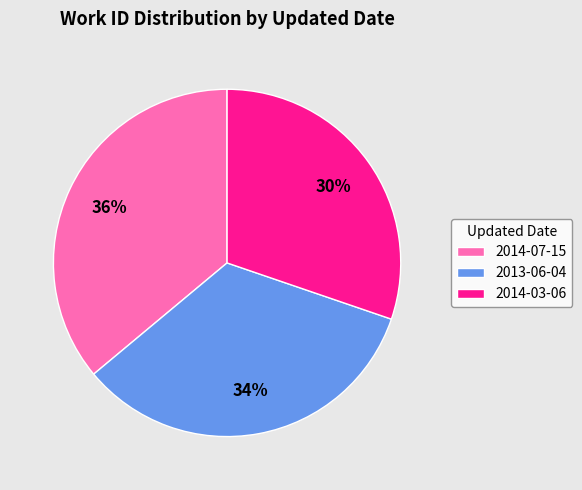

True or false: 2013-06-04 accounts for 34% of the total.

True